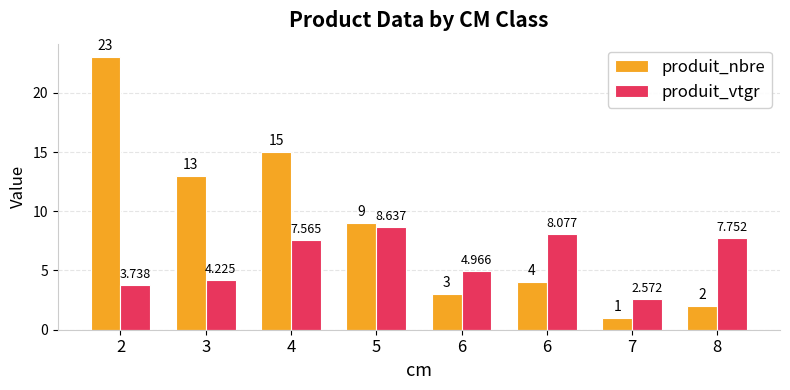

Which category has the lowest value across all series?

7